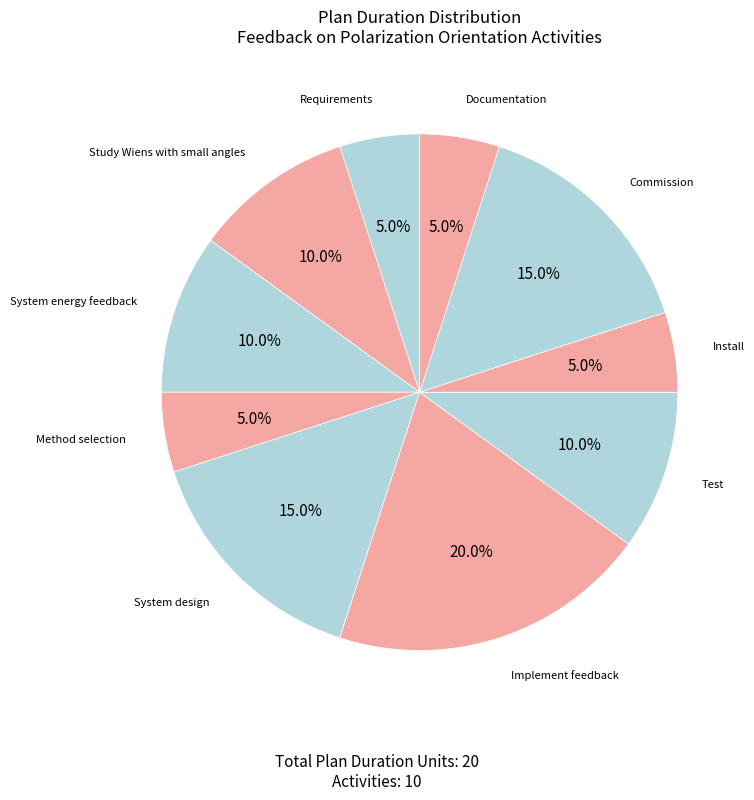

What is the largest slice in the pie chart?

Implement feedback